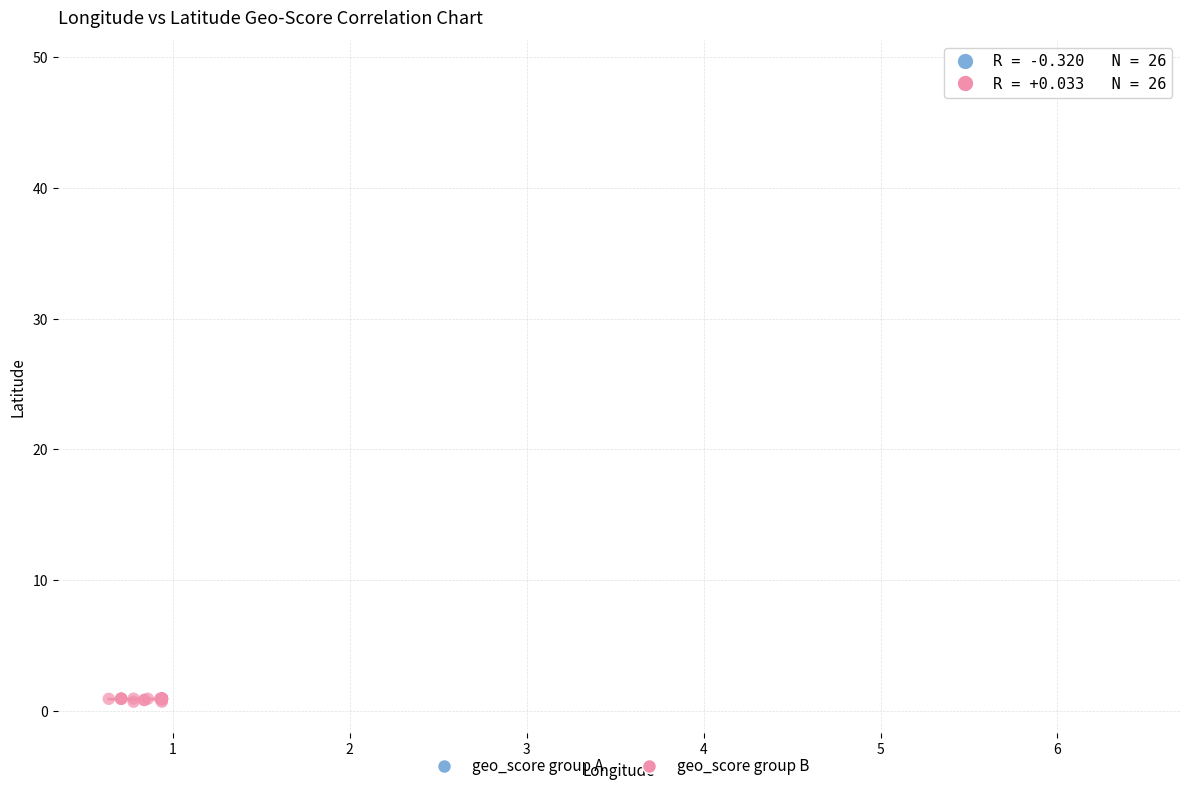

Which series has the widest spread of Y values?

geo_score group B